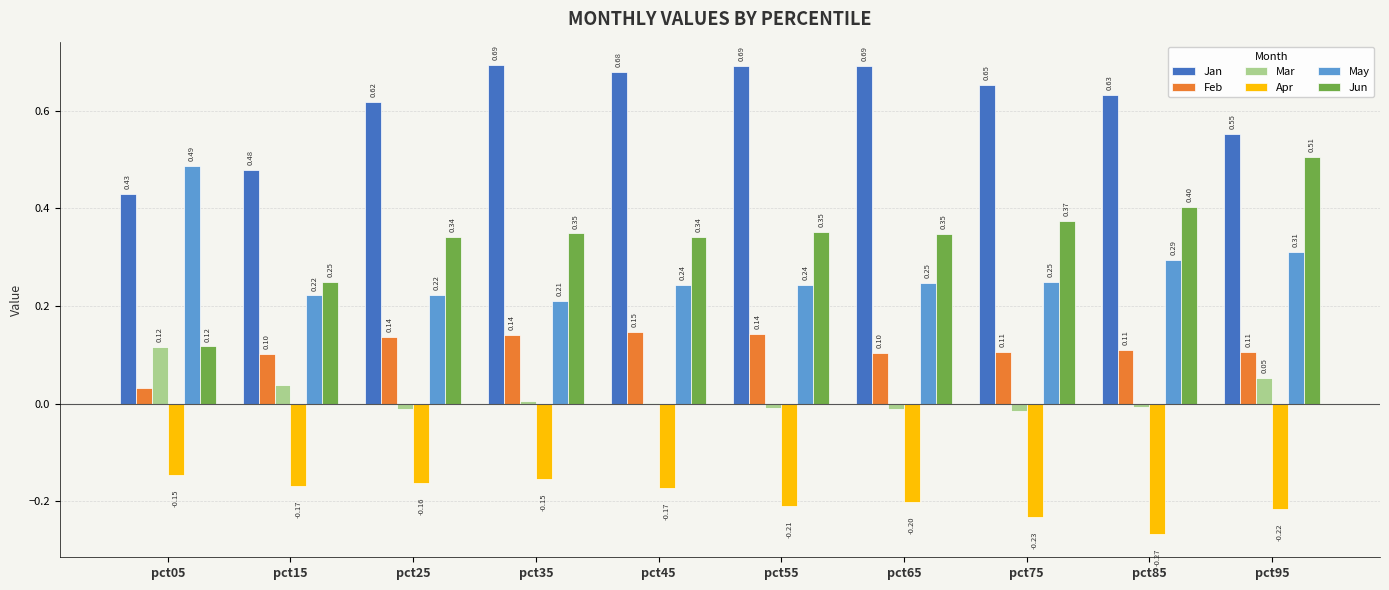

How many groups of bars are there?

10